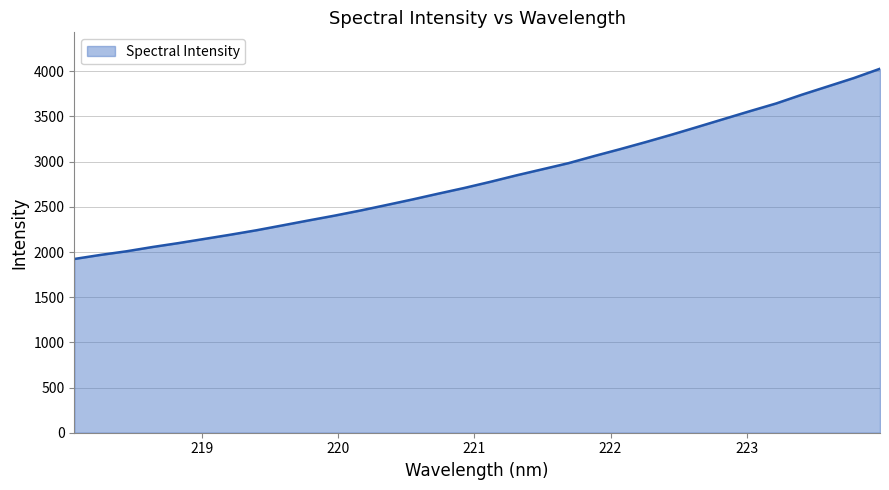

What is the greatest value displayed?

4028.4